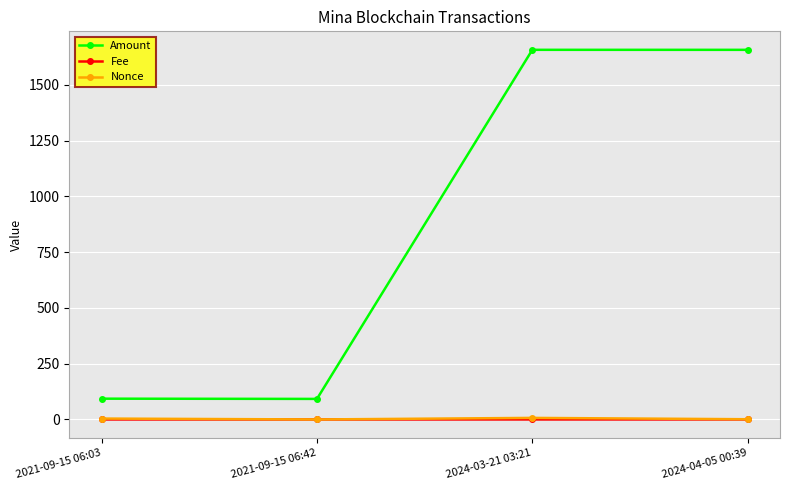

The value of Nonce at 2021-09-15 06:03 is 4.0. True or false?

True